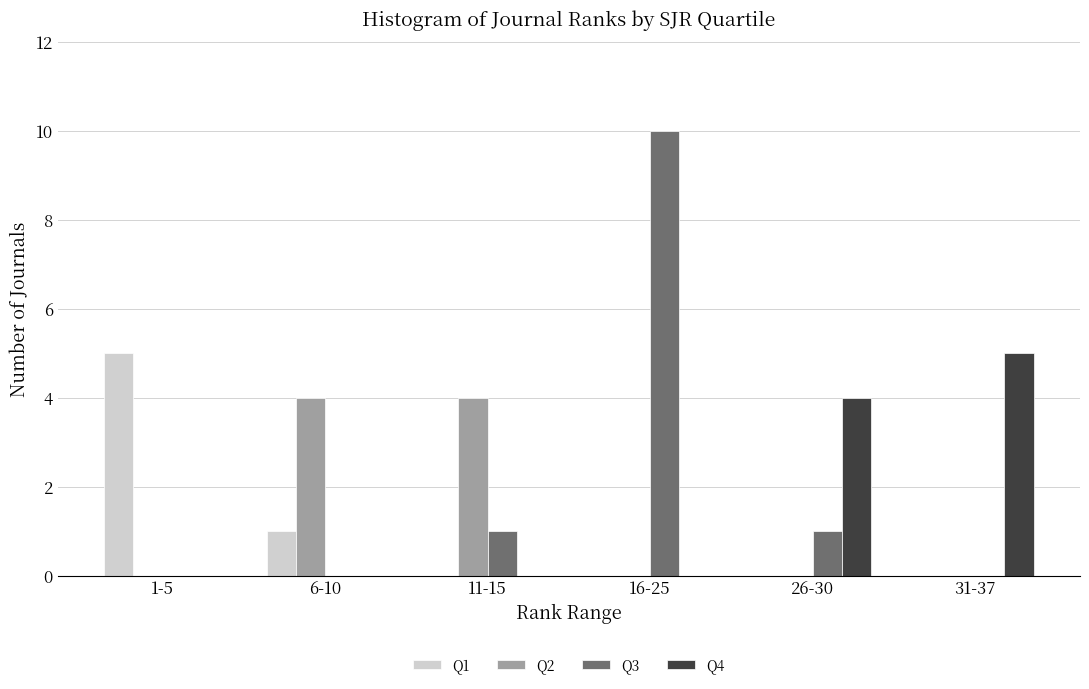

Reading left to right, extract all data points from this chart.

Q1: 1-5=5	6-10=1	11-15=0	16-25=0	26-30=0	31-37=0
Q2: 1-5=0	6-10=4	11-15=4	16-25=0	26-30=0	31-37=0
Q3: 1-5=0	6-10=0	11-15=1	16-25=10	26-30=1	31-37=0
Q4: 1-5=0	6-10=0	11-15=0	16-25=0	26-30=4	31-37=5